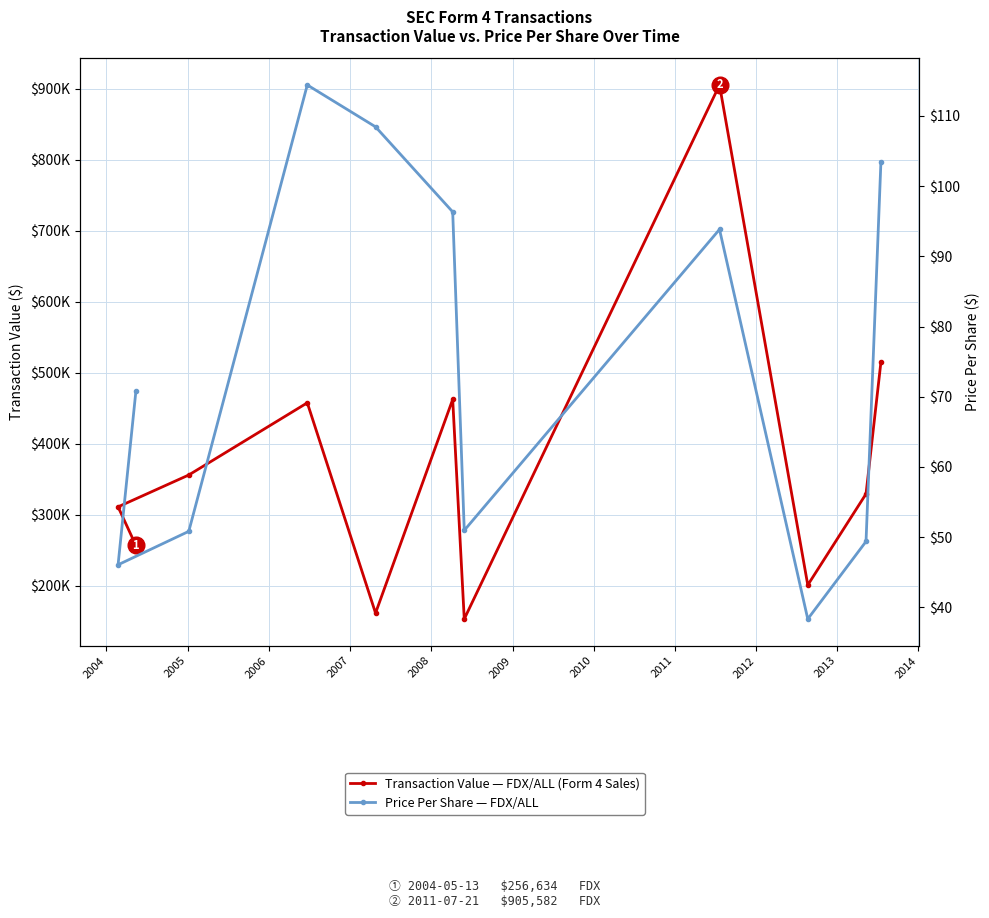

True or false: Transaction Value (FDX/ALL) and Transaction Price Per Share ($) cross at least once.

False